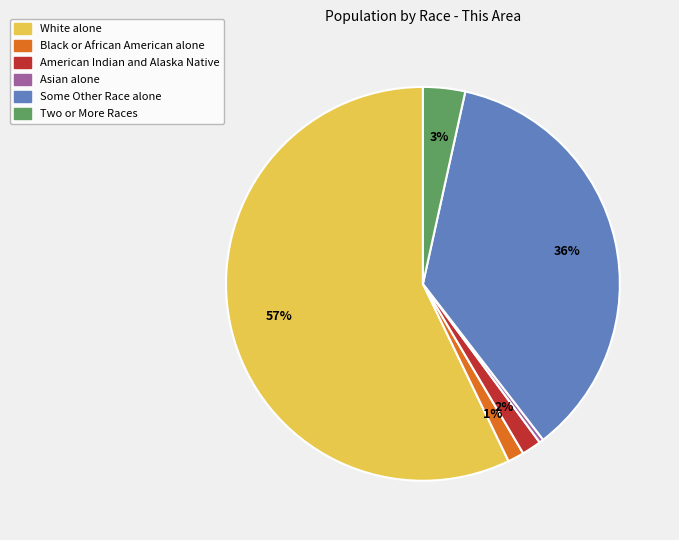

To the nearest percent, what is the difference between the Two or More Races and Some Other Race alone slice percentages?

33%